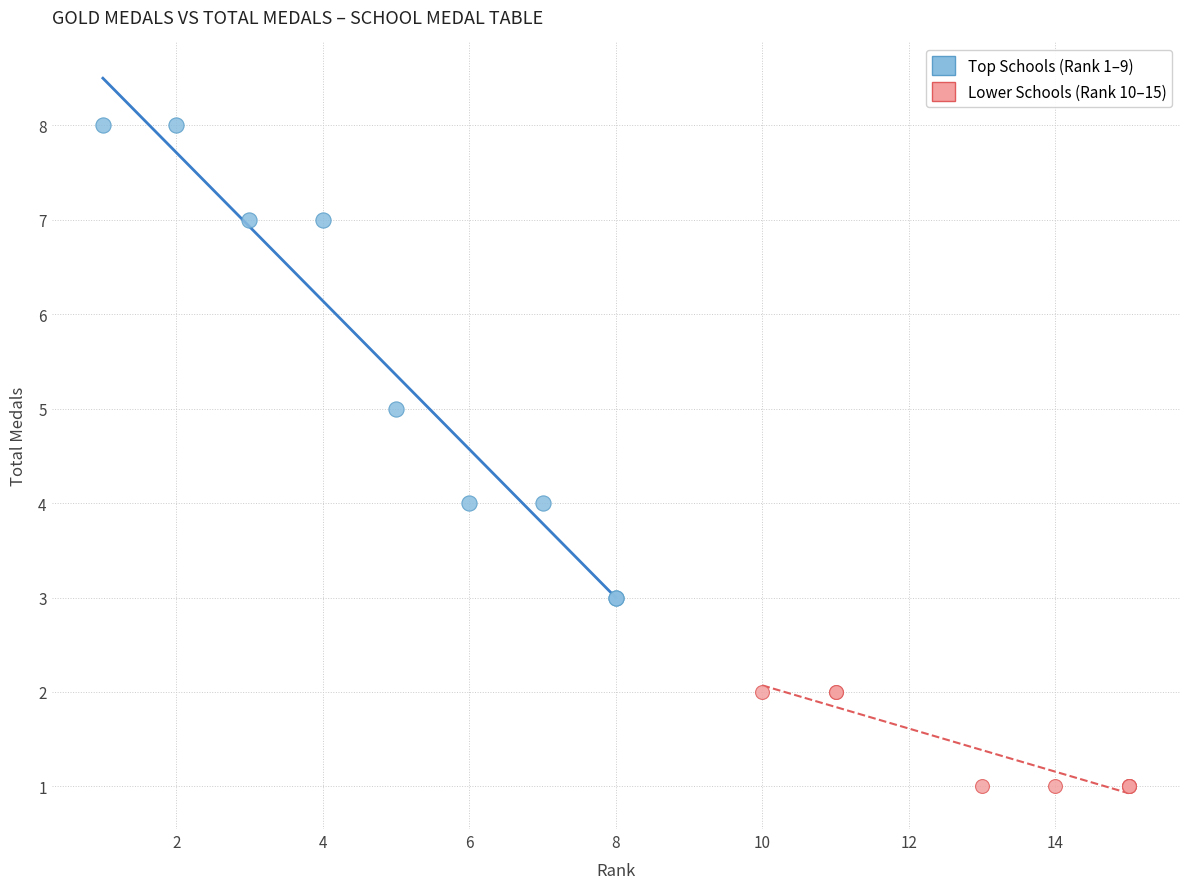

Which series contains the highest Y value?

Top Schools (Rank 1–9)